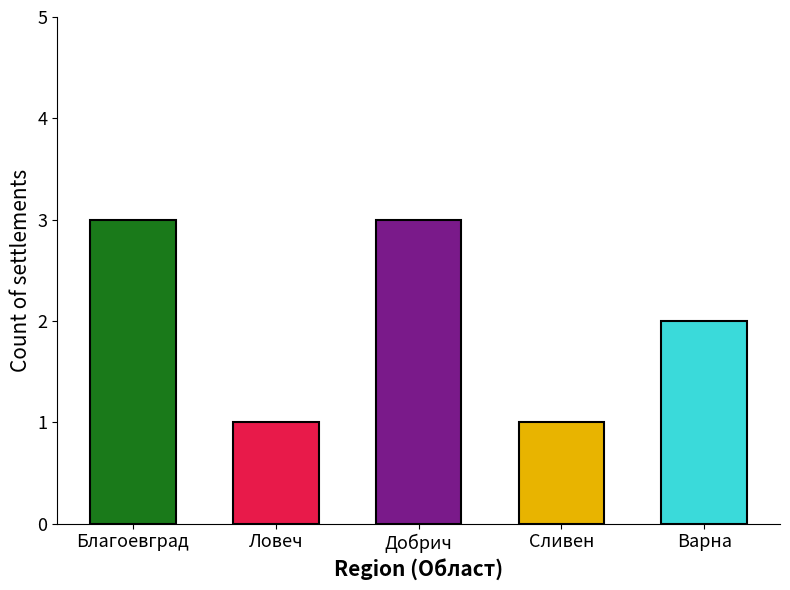

What is the difference between the maximum and second lowest values?

2